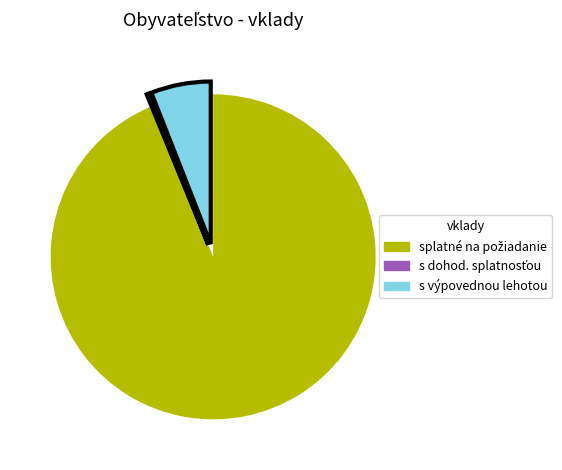

Is there a majority slice in this chart?

Yes